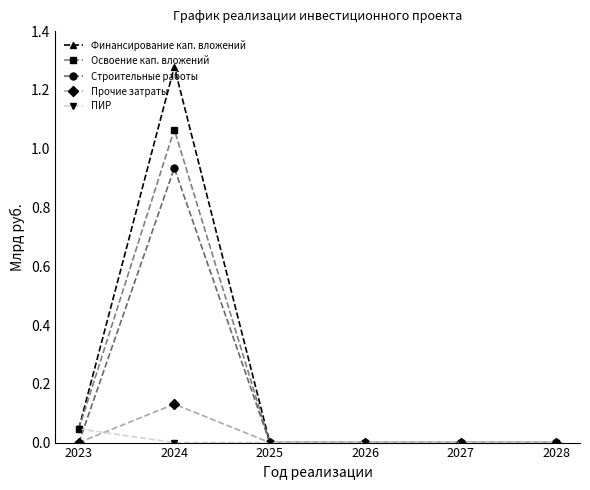

At which category does Освоение кап. вложений reach its first local peak?

2024